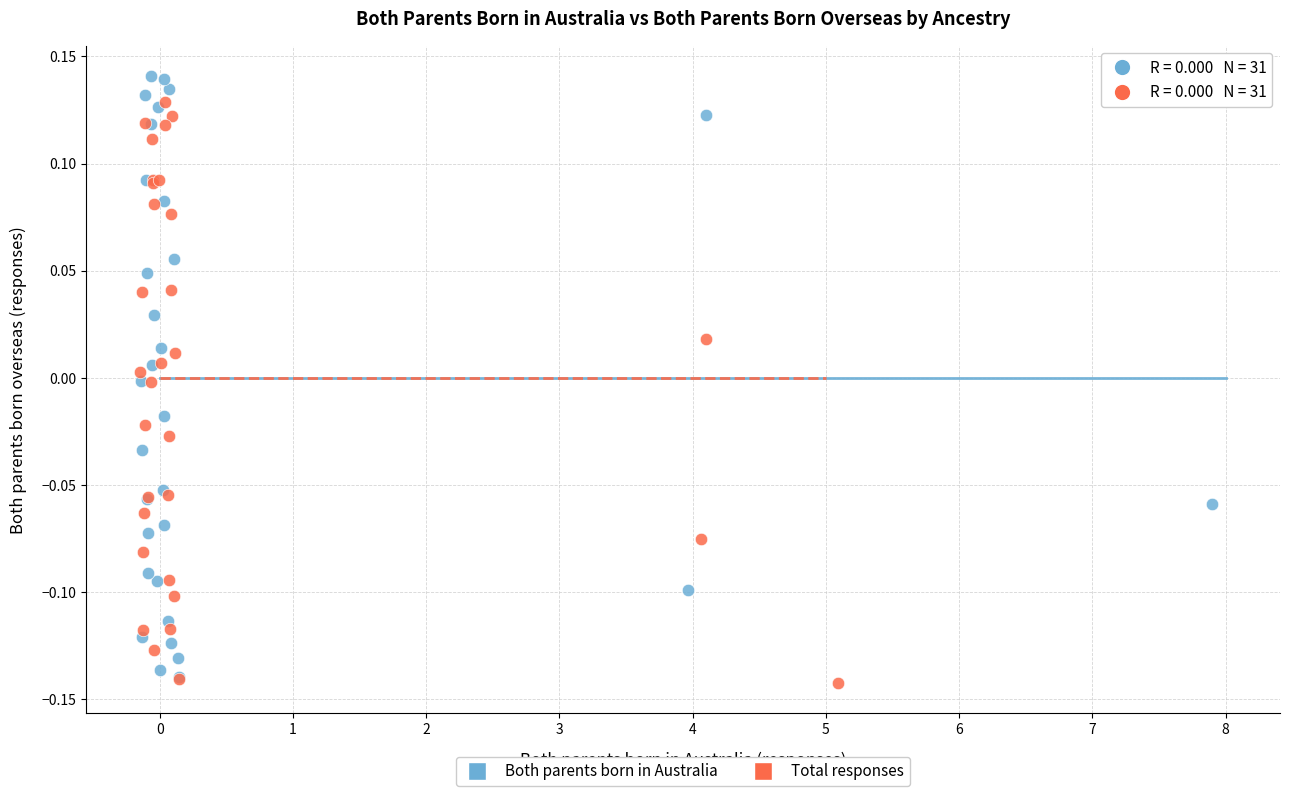

Which series contains the lowest Y value?

Total responses